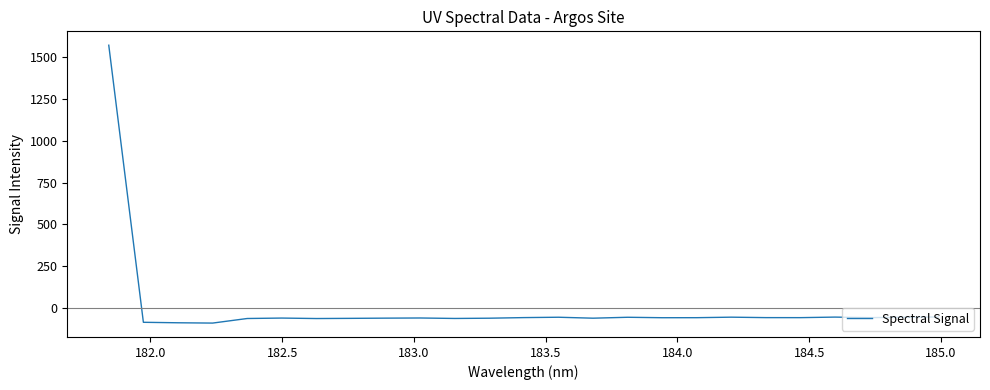

What is the smallest value displayed?

-89.9